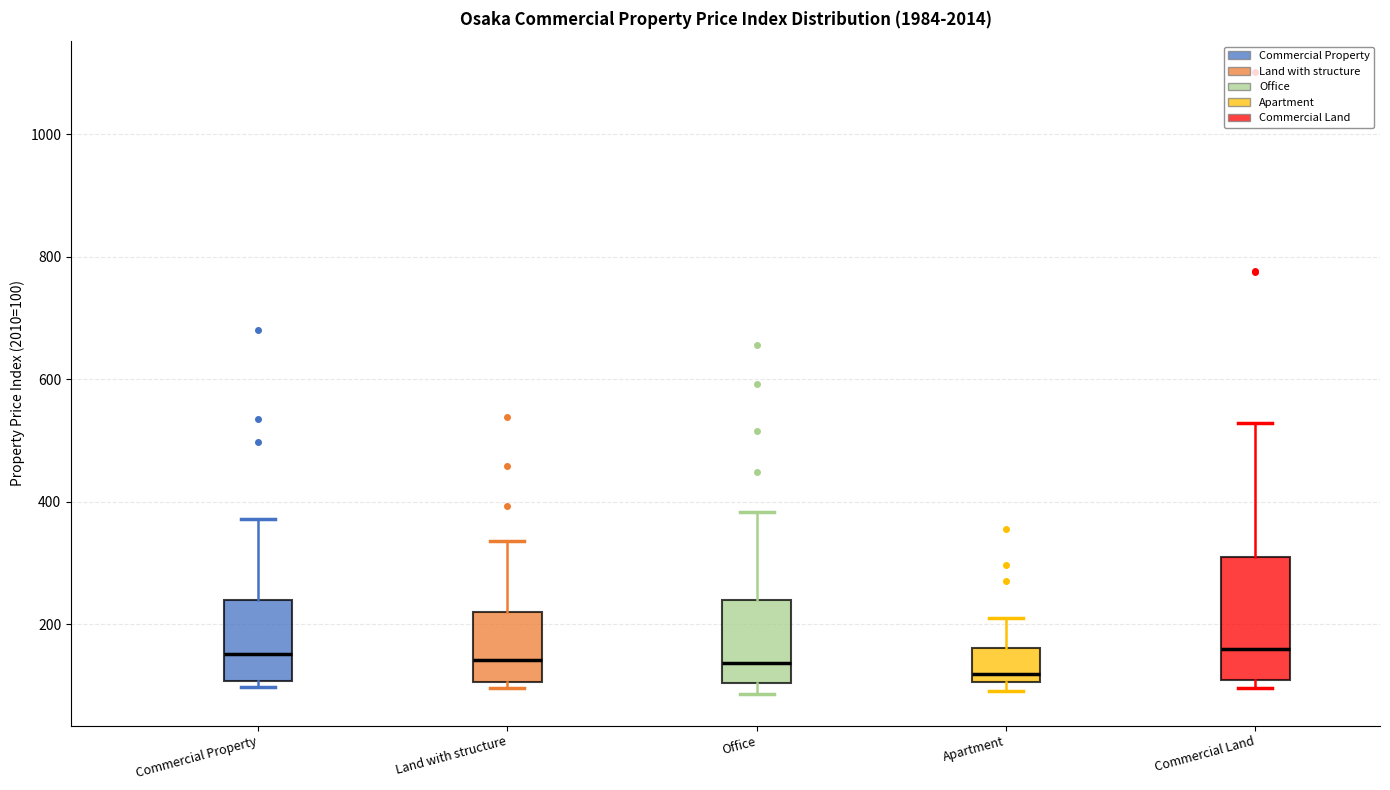

Reading left to right, transcribe this box plot: for each box, give where its median line is, the range the box spans, and where its two whiskers end, as read against the y-axis. The values are not printed on the chart, so give them approximately, as read against the axis.

Commercial Property: median 160, box 100 to 240, whiskers 100 (just below the box's lower edge) to 380
Land with structure: median 140, box 100 to 220, whiskers 100 (just below the box's lower edge) to 340
Office: median 140, box 100 to 240, whiskers 80 to 380
Apartment: median 120, box 100 to 160, whiskers 100 (just below the box's lower edge) to 200
Commercial Land: median 160, box 100 to 300, whiskers 100 (just below the box's lower edge) to 520